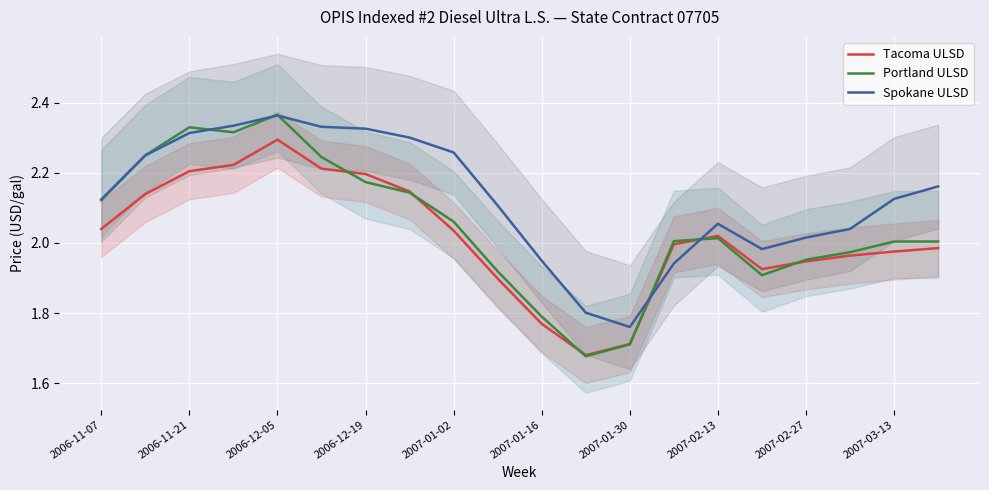

List the series in order of their peak value, highest first.

Portland ULSD, Spokane ULSD, Tacoma ULSD